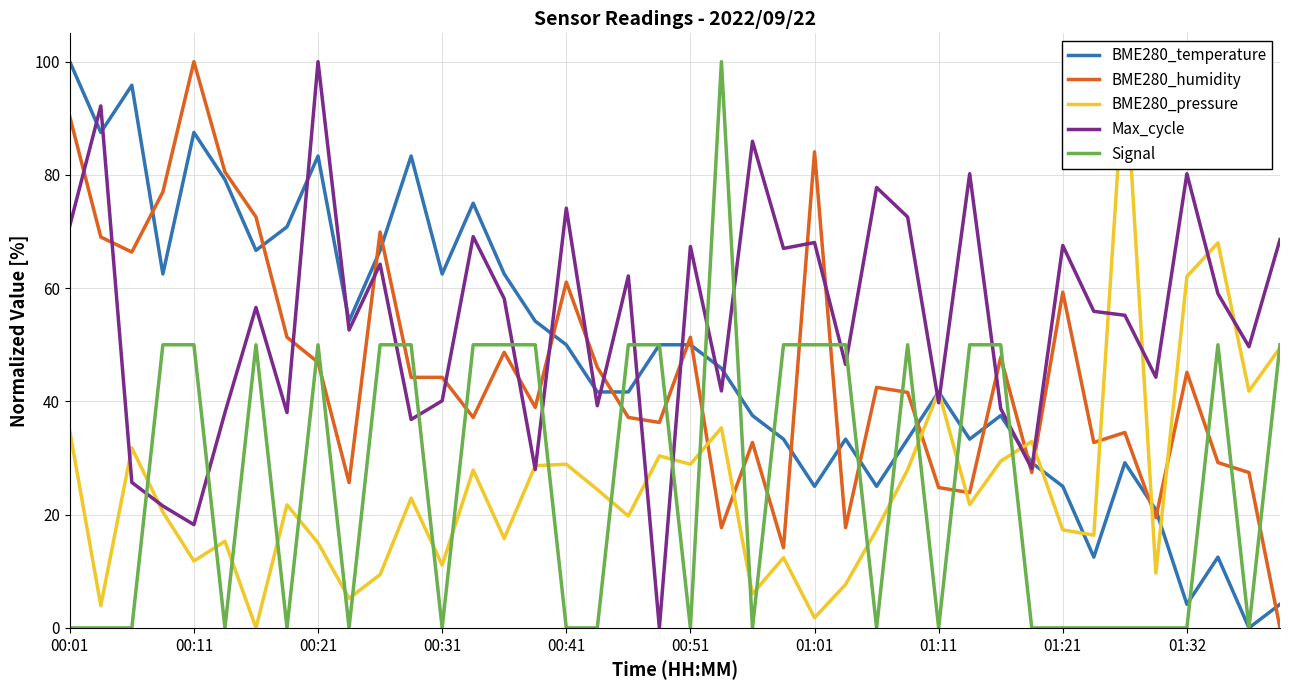

True or false: BME280_humidity and BME280_pressure intersect in this chart.

True